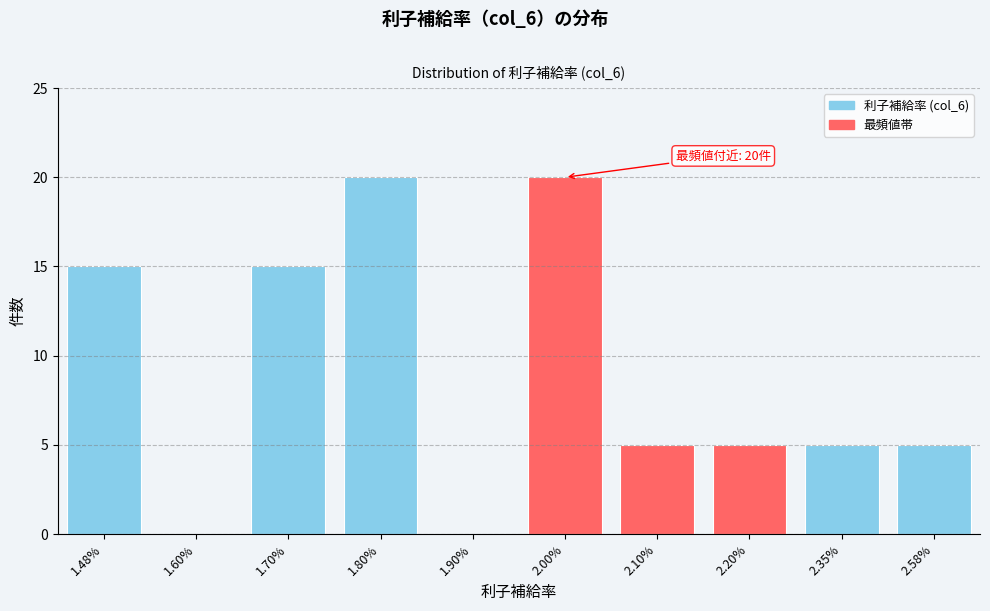

Reading left to right, list all the values displayed in this chart.

1.48%=15	1.60%=0	1.70%=15	1.80%=20	1.90%=0	2.00%=20	2.10%=5	2.20%=5	2.35%=5	2.58%=5